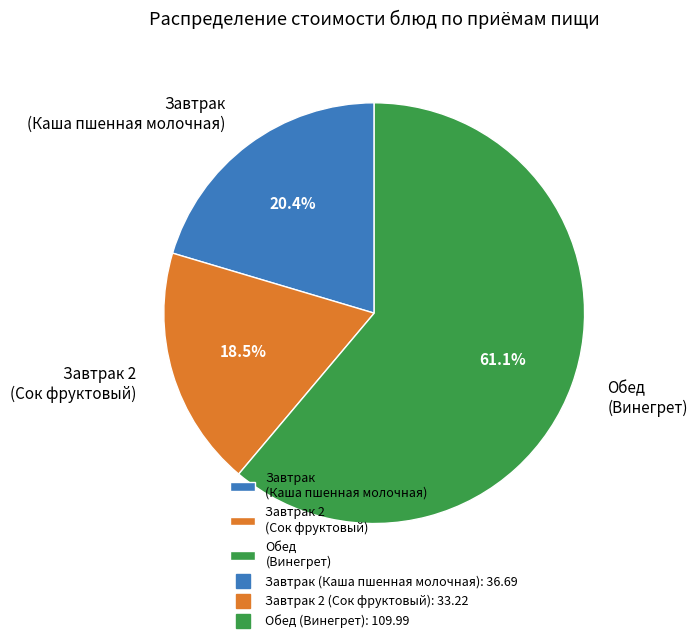

To the nearest percent, what is the average slice percentage?

33%